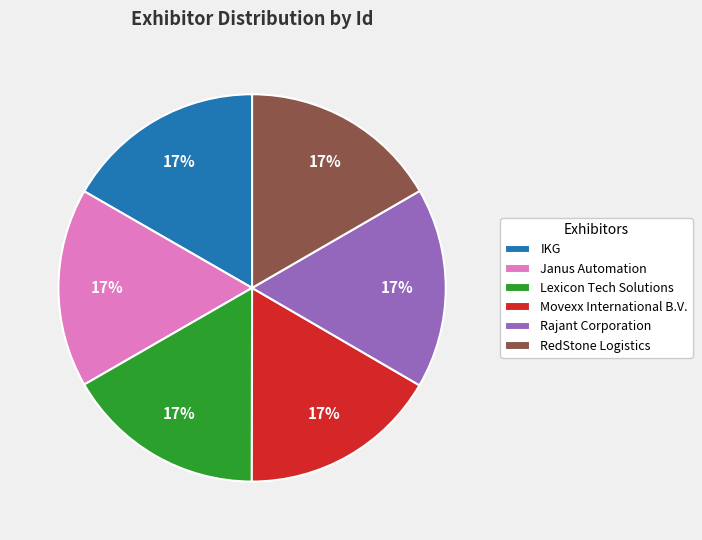

To the nearest percent, what is the combined percentage of Lexicon Tech Solutions and Rajant Corporation?

33%